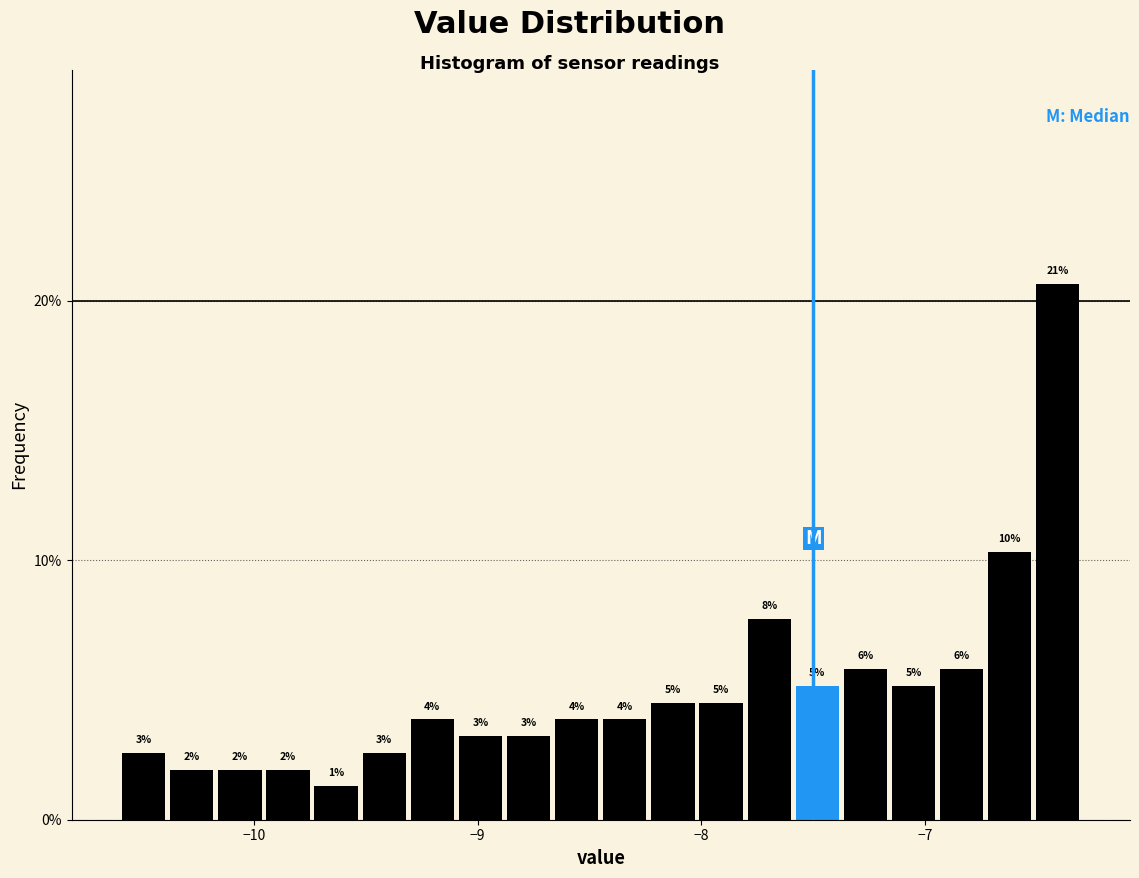

Read against the x-axis, roughly where is the centre of the tallest bar?

-6.4